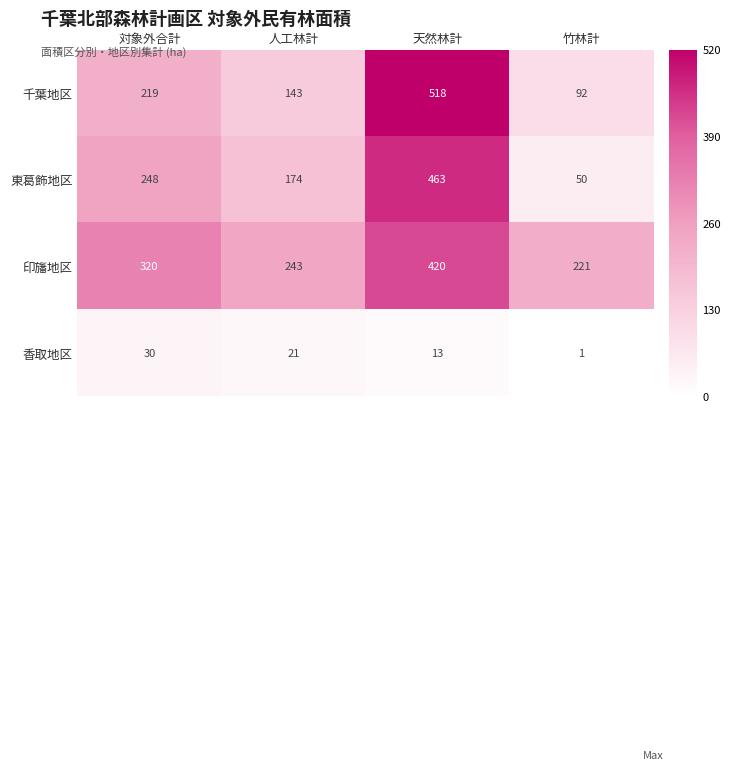

What is the sum of the 印旛地区 values at 人工林計 and 対象外合計?

563